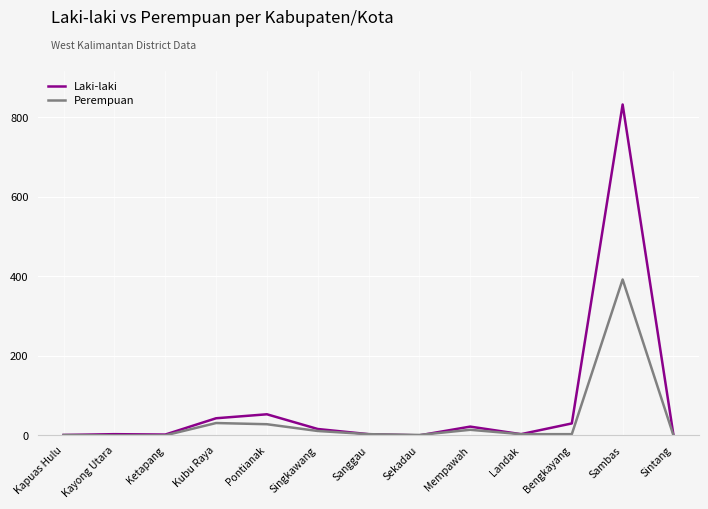

Which series has the largest total across all categories?

Laki-laki